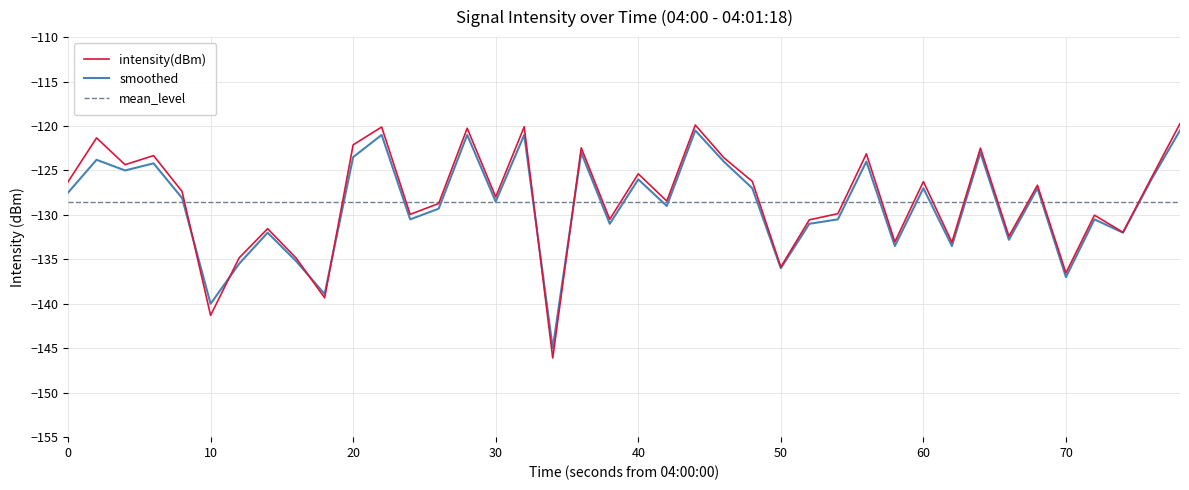

Is this an area chart (filled region under the line)?

No